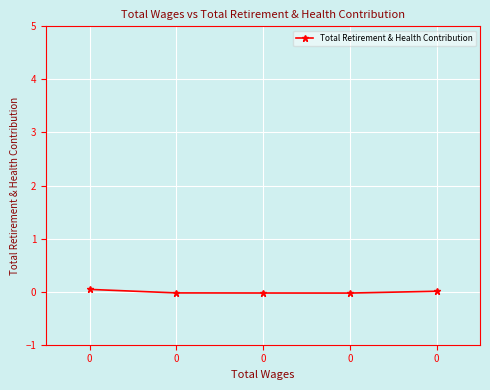

How many values are below 0?

3